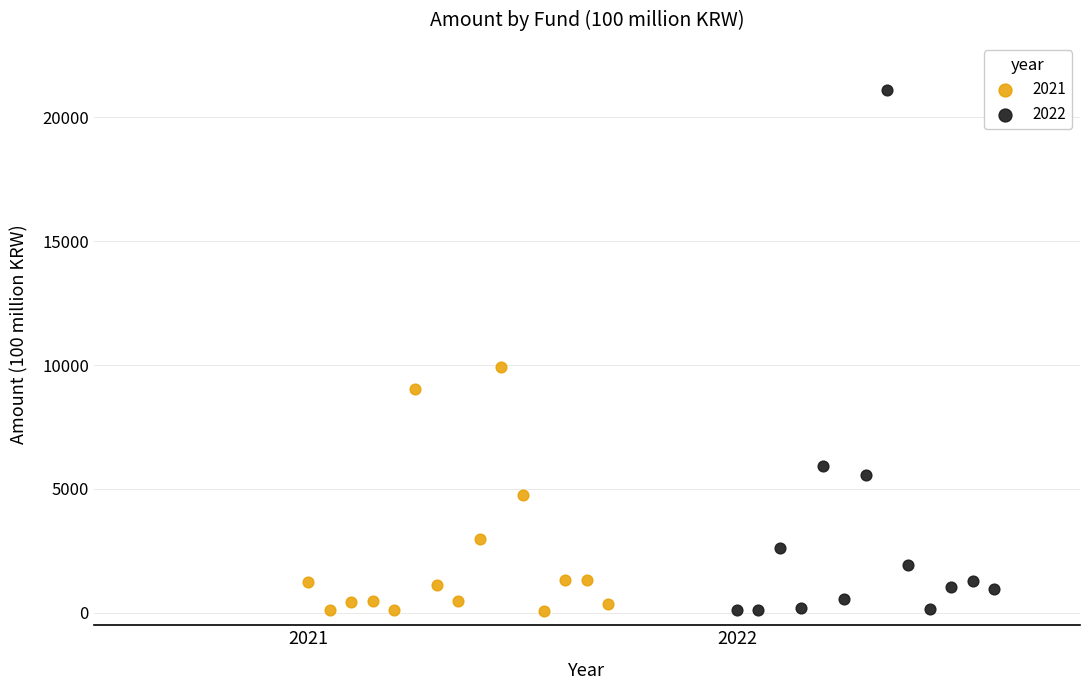

Which series reaches the maximum Y coordinate?

2022